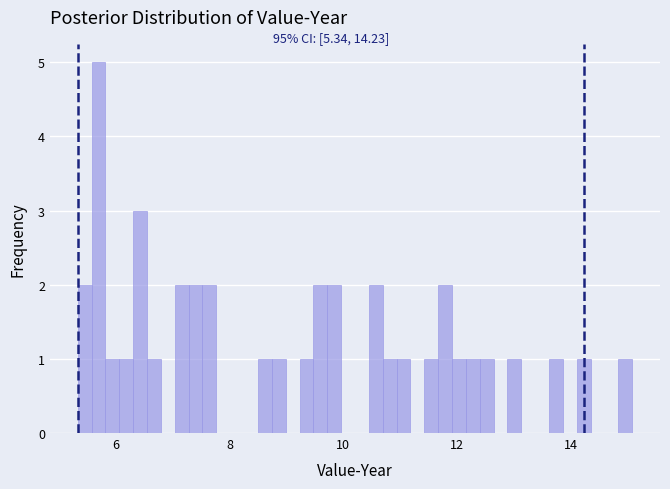

Around what value on the x-axis is the tallest bar? Give the approximate position of its centre, as read against the axis.

5.6